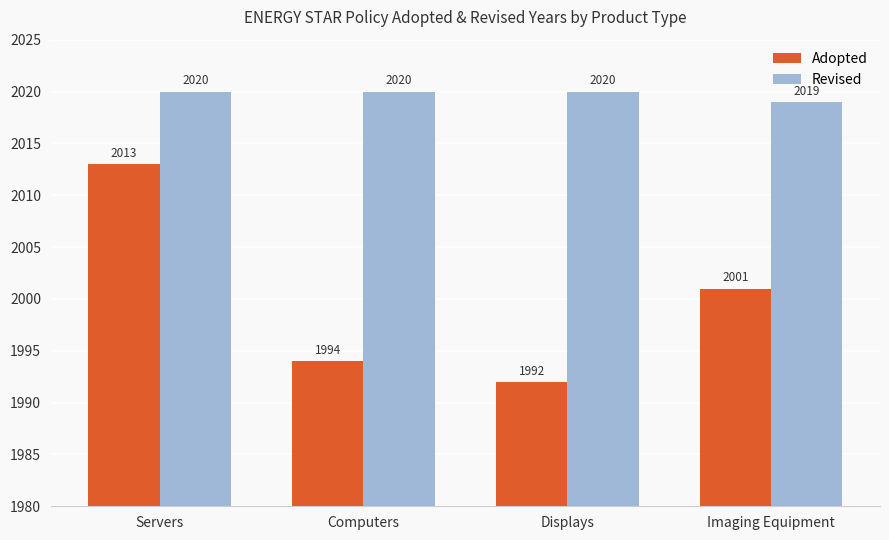

What is the value of the Adopted bar at the 2nd from the left?

1994